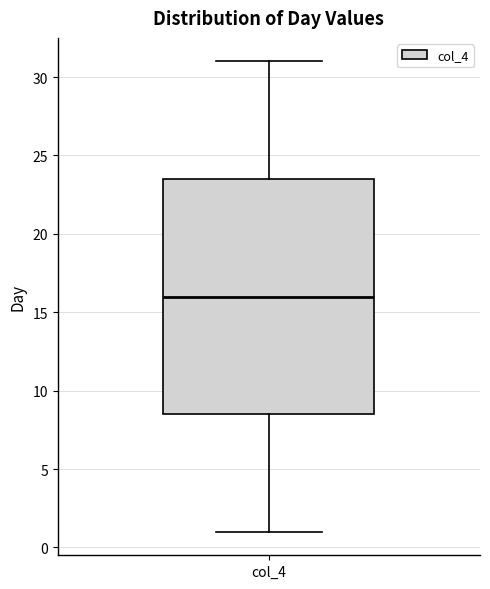

Read this box plot against the y-axis: the position of the median line, the range covered by the box, and the ends of both whiskers. The values are not printed on the chart, so give them approximately, as read against the axis.

median 16.0, box 8.5 to 23.5, whiskers 1.0 to 31.0